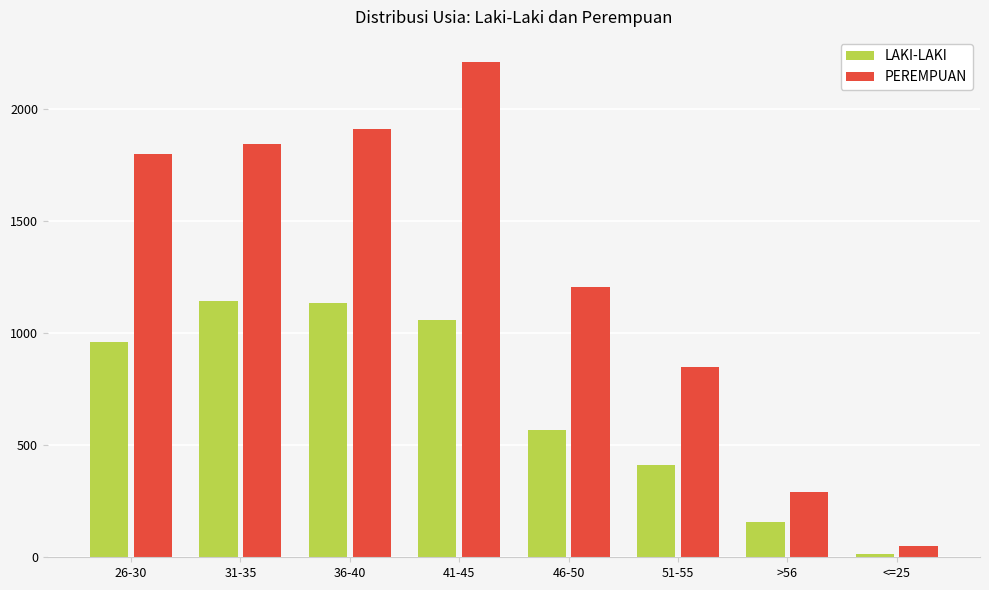

Are the bars grouped side by side (vs. stacked)?

Yes